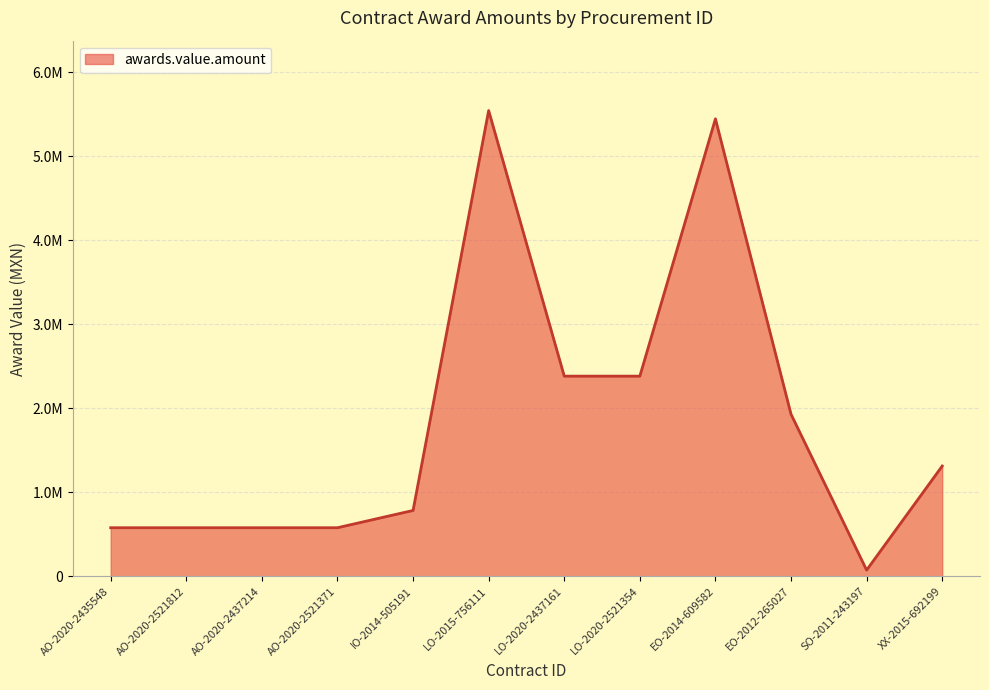

Does the chart have visible grid lines?

Yes